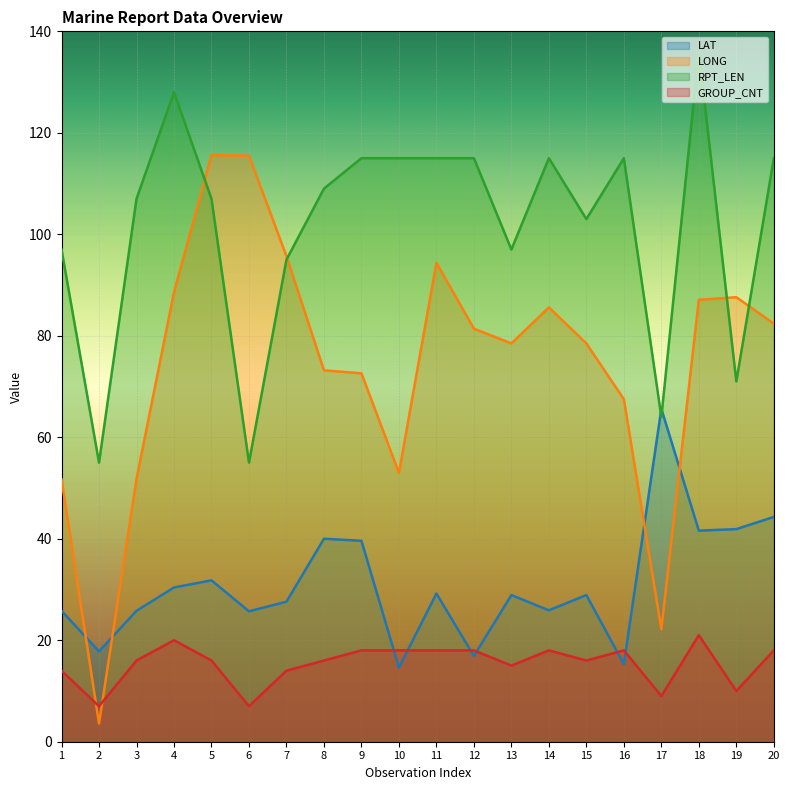

True or false: LONG and RPT_LEN cross at least once.

True